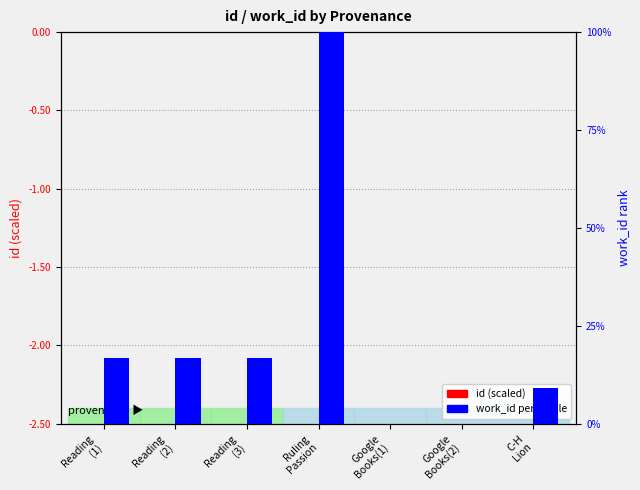

List the series in order of their overall mean, lowest first.

id (scaled), work_id (percentile)